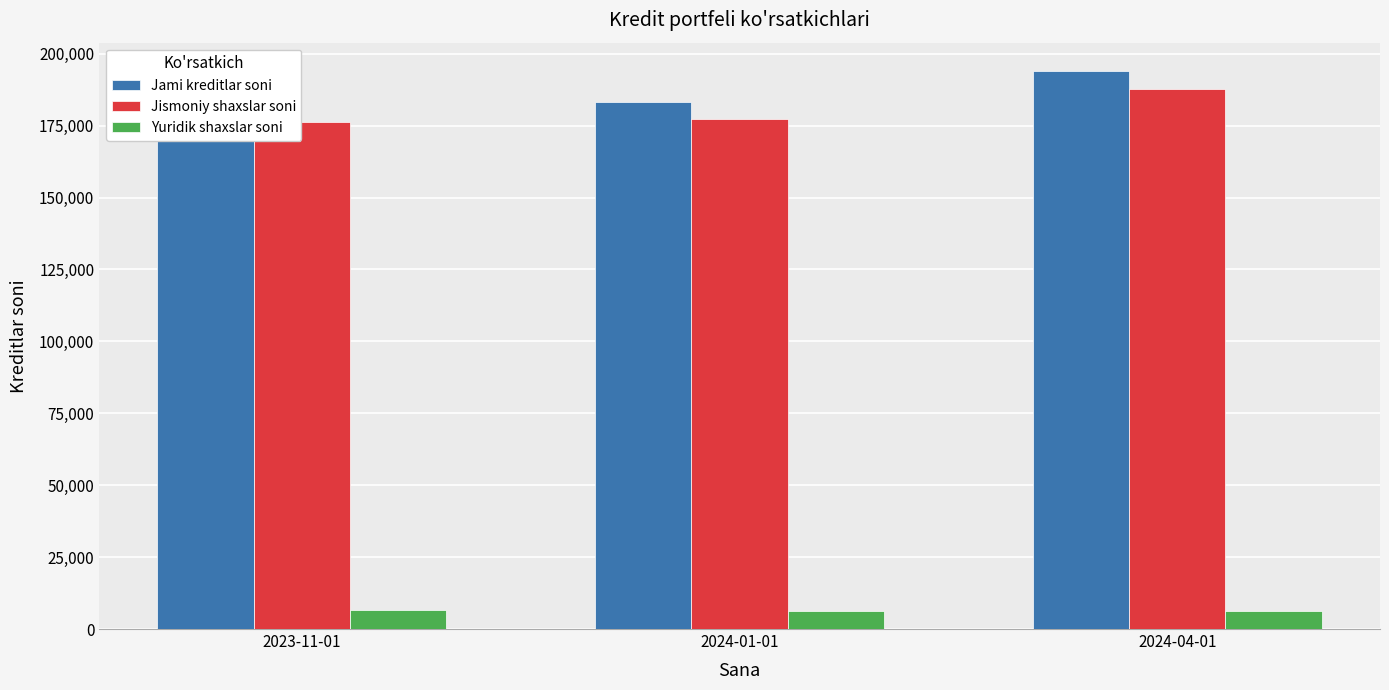

Where is Jismoniy shaxslar soni nearest to the value 182050?

2024-01-01